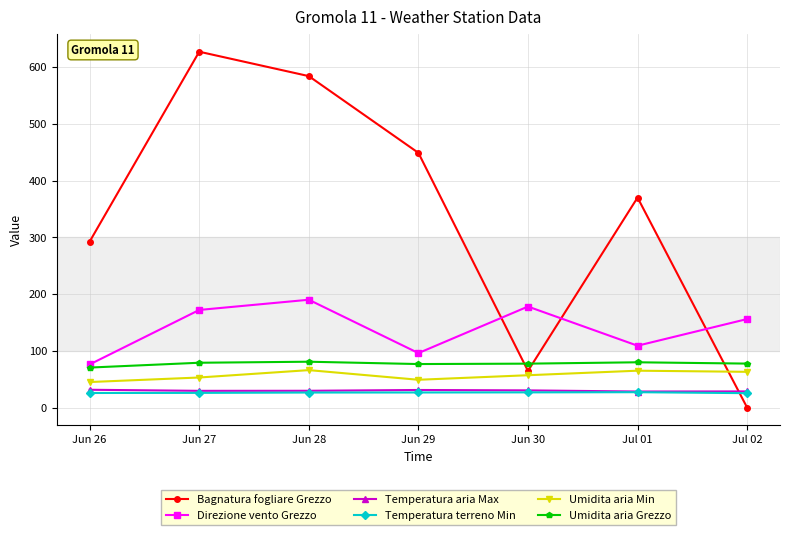

Between Jun 28 and Jun 30, which series saw the biggest shift?

Bagnatura fogliare Grezzo